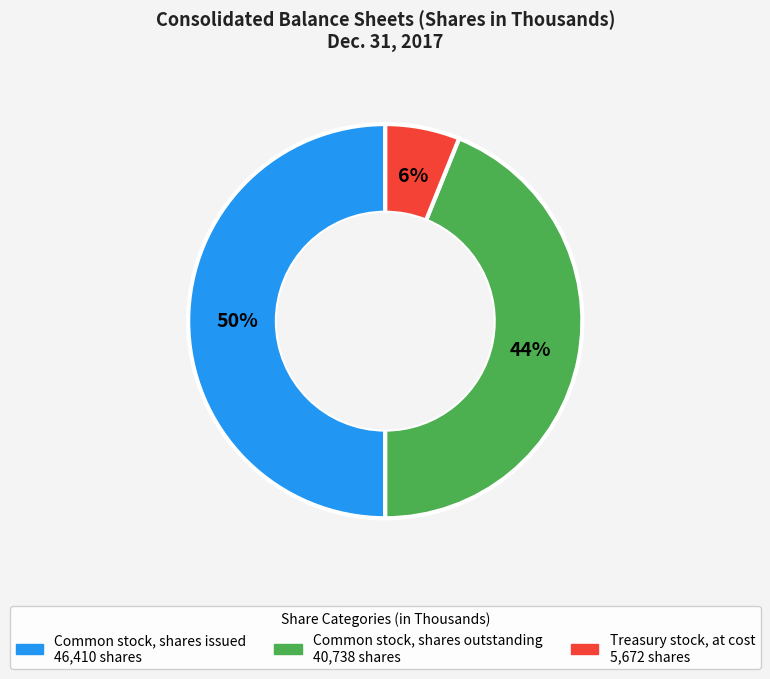

Does Common stock, shares outstanding represent more than half of the total?

No